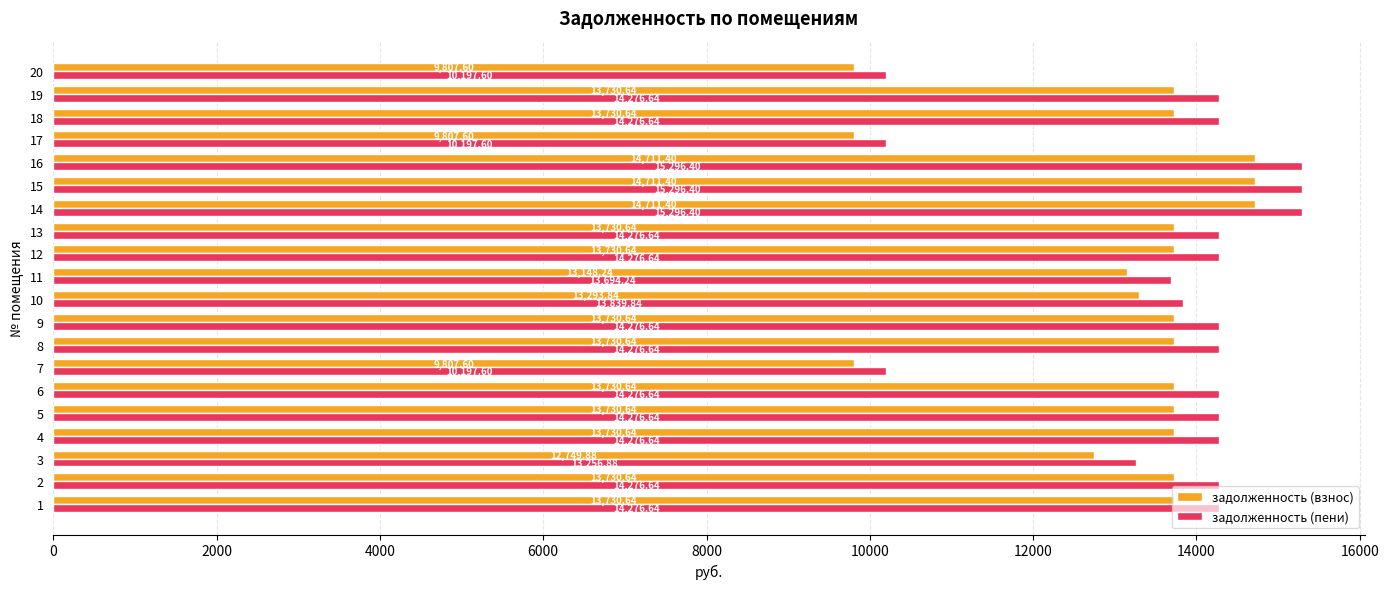

Is the value of задолженность (пени) at 10 greater than the value of задолженность (взнос) at 13?

Yes